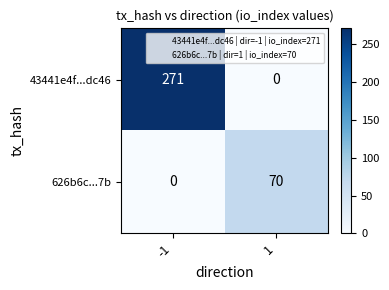

How many data points does each series have?

2